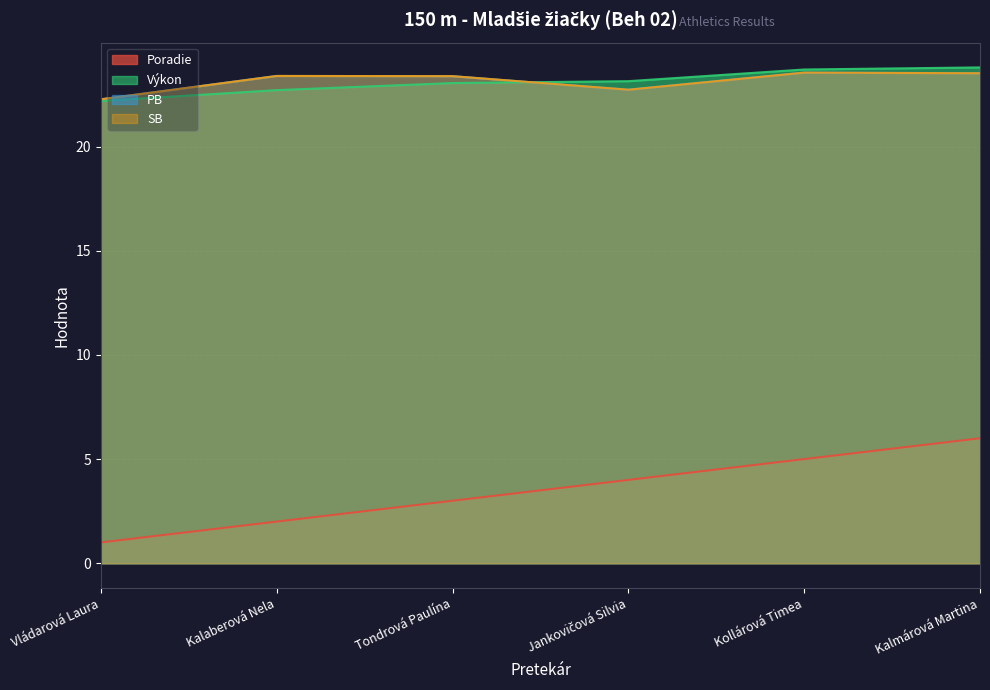

True or false: Výkon has more than 0 interior local peaks.

False